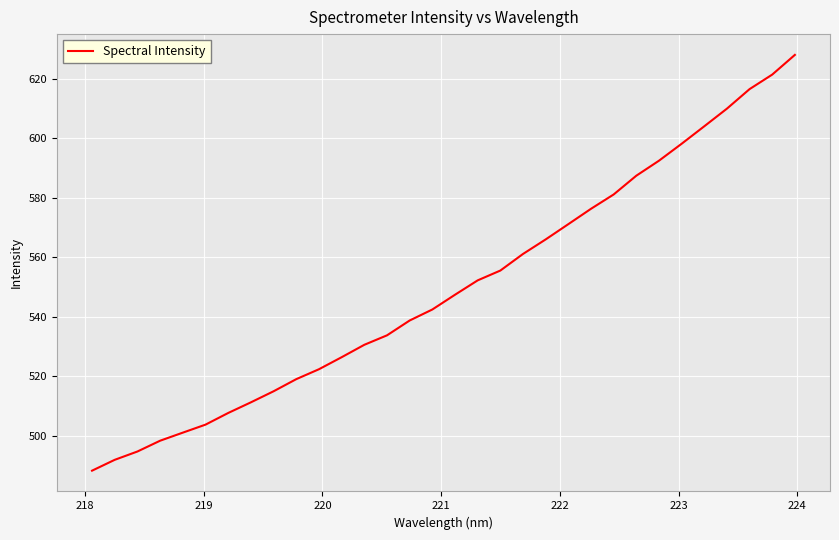

What is the minimum value shown in the chart?

488.3